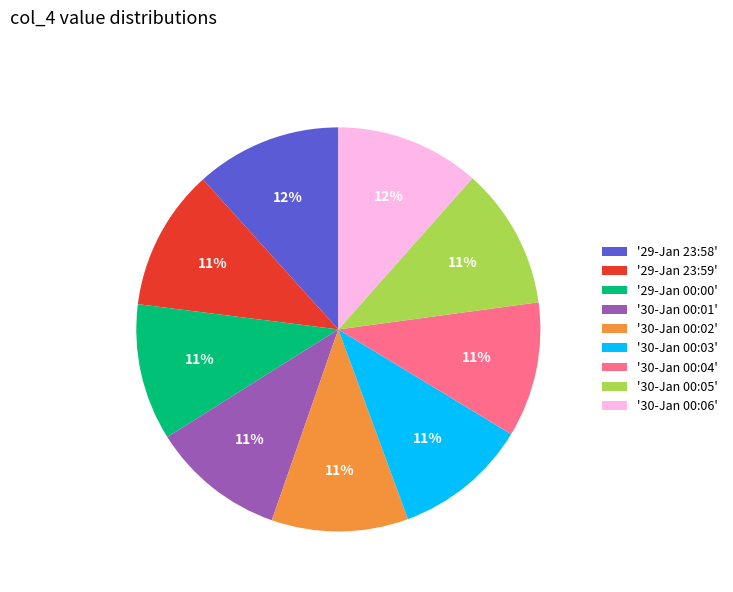

To the nearest percent, what is the difference between the '30-Jan 00:01' and '30-Jan 00:06' slice percentages?

1%